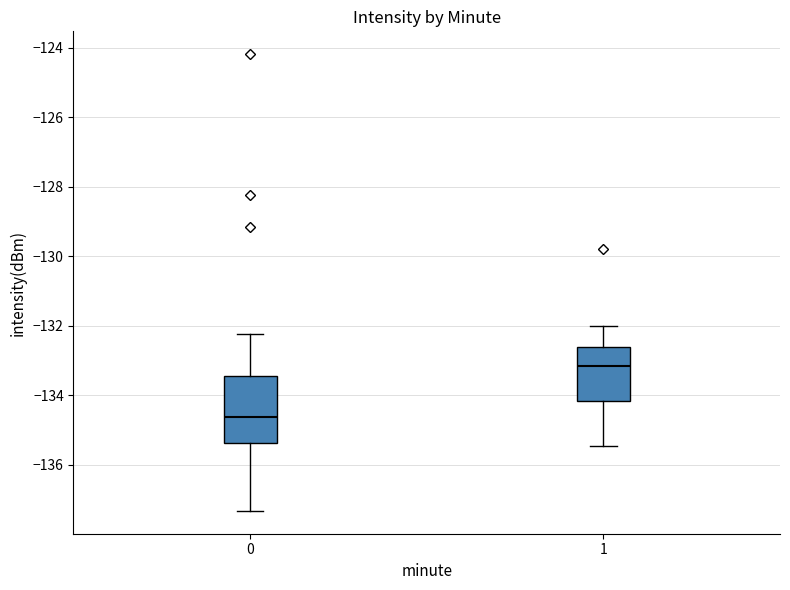

Comparing the boxes themselves (not the whiskers), which one is the tallest?

0